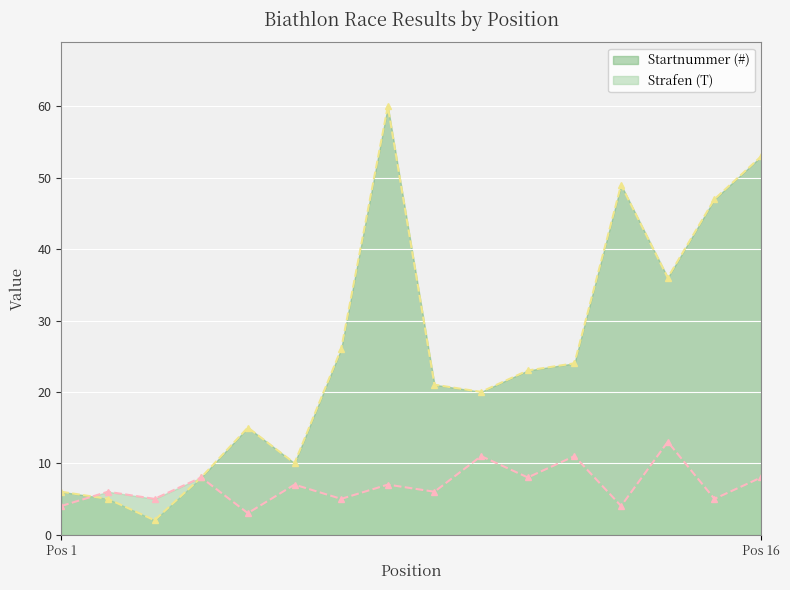

How many lines are shown in the chart?

2